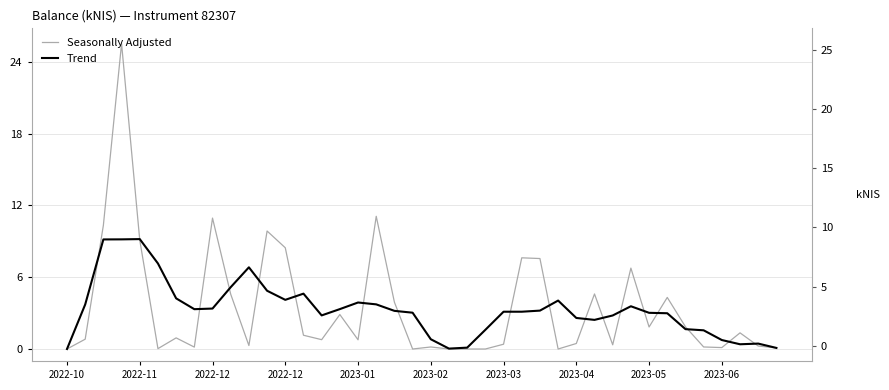

What is the maximum value shown in the chart?

25.5